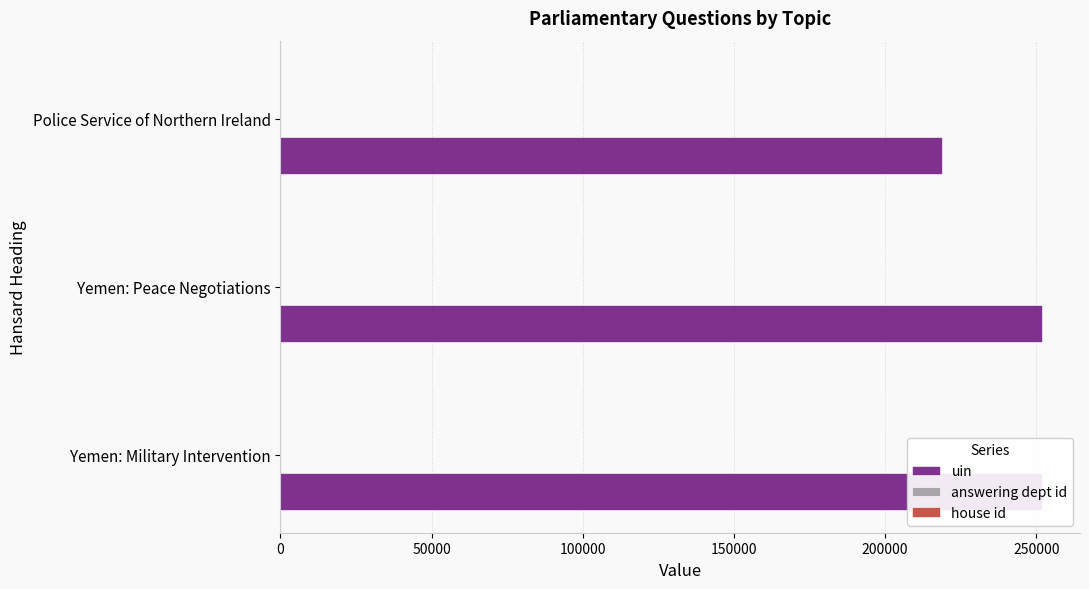

The uin series shows 218735 at Police Service of Northern Ireland. True or false?

True